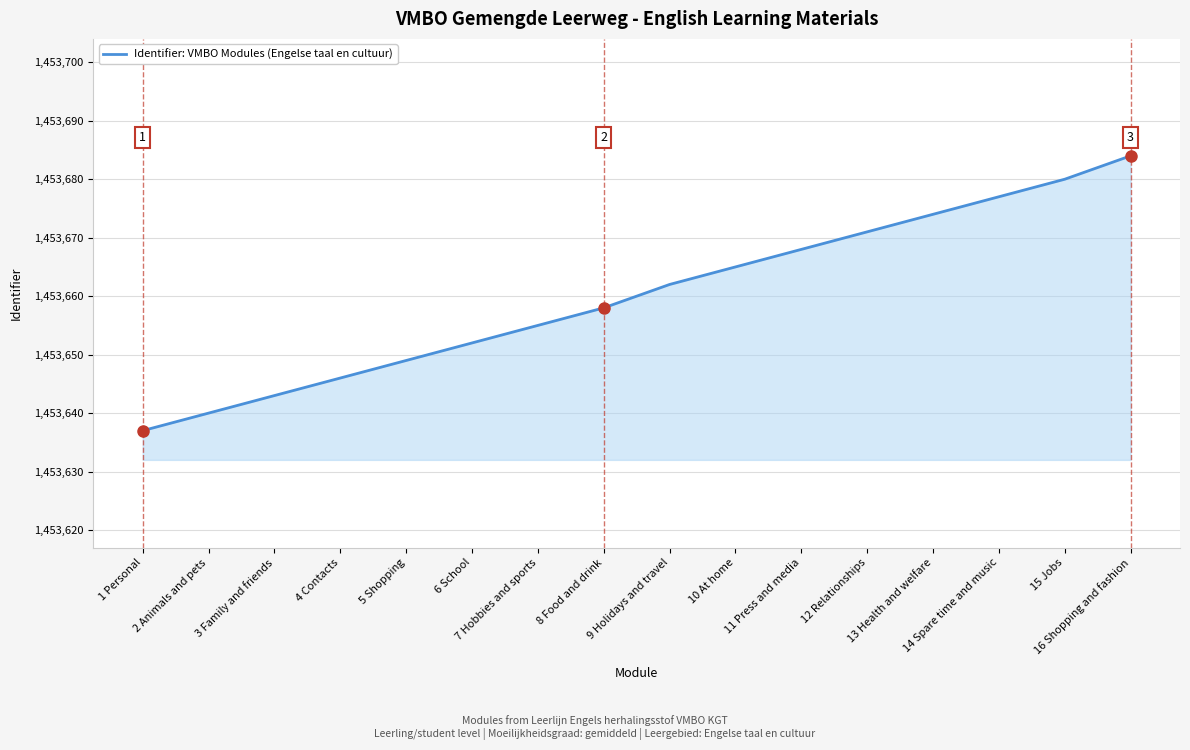

List the labels in order of value, smallest first.

1 Personal, 2 Animals and pets, 3 Family and friends, 4 Contacts, 5 Shopping, 6 School, 7 Hobbies and sports, 8 Food and drink, 9 Holidays and travel, 10 At home, 11 Press and media, 12 Relationships, 13 Health and welfare, 14 Spare time and music, 15 Jobs, 16 Shopping and fashion